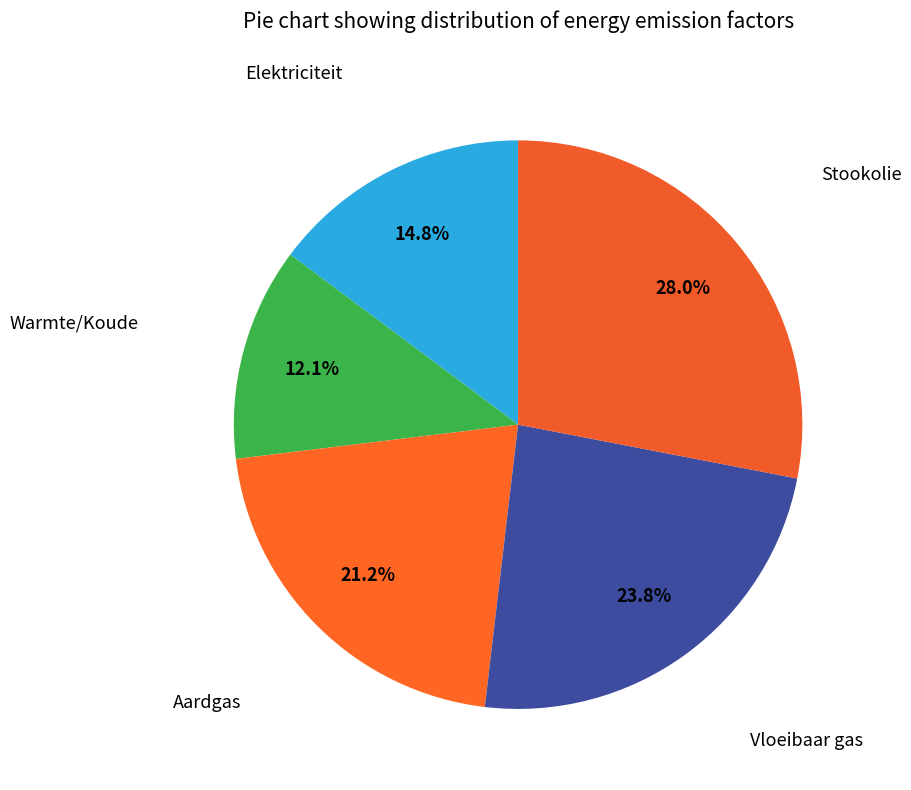

How many segments does this pie chart have?

5